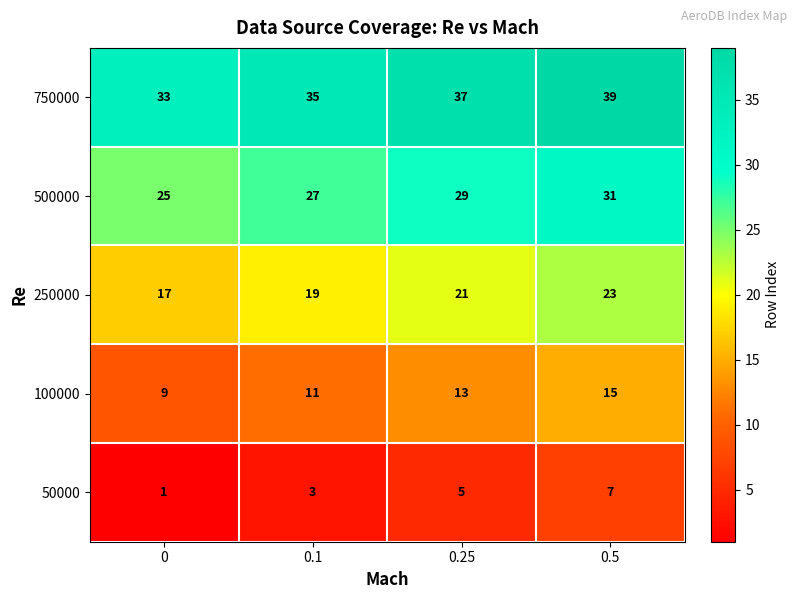

The value of 500000 at 0.5 is 31. True or false?

True